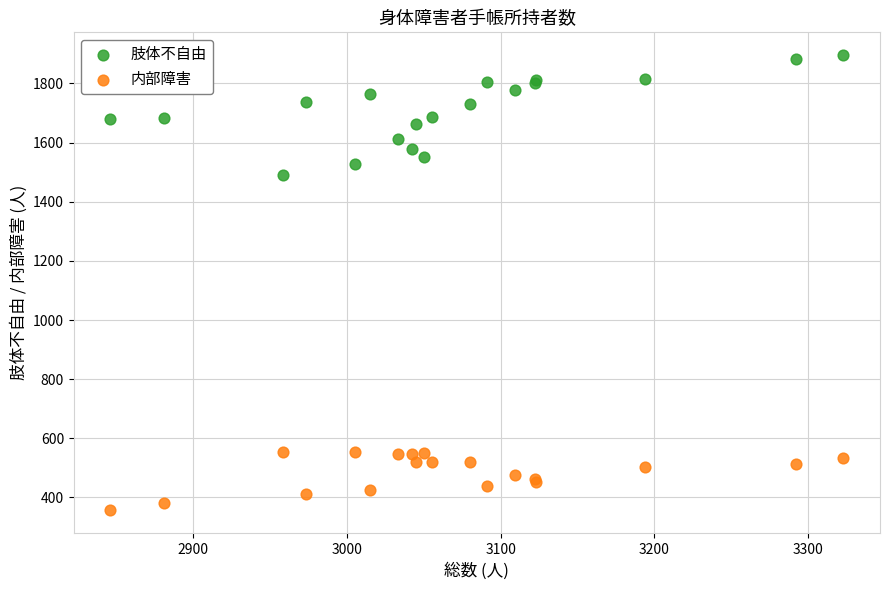

What are all the series names shown in the legend?

肢体不自由, 内部障害